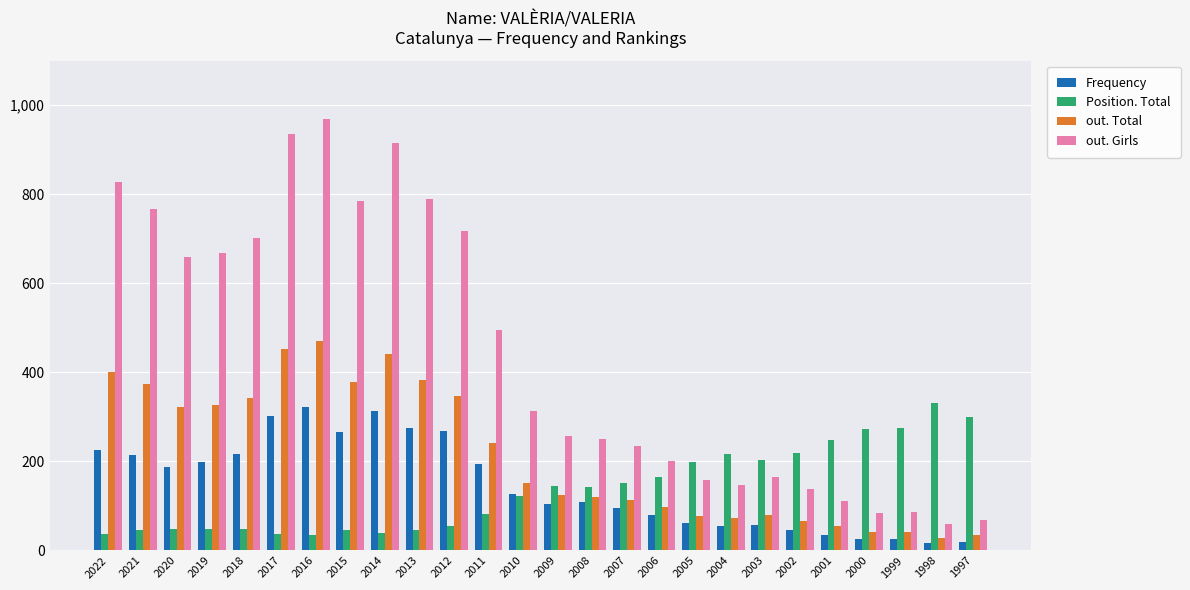

What is the total value across all series at 2001?

449